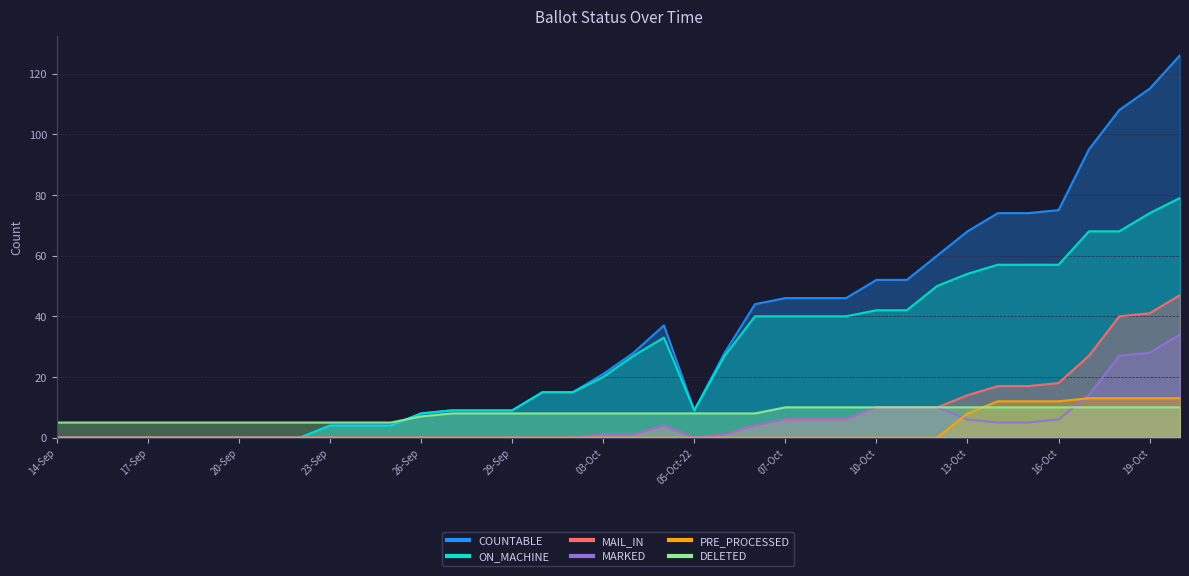

Reading left to right, extract all data points from this chart.

COUNTABLE: 14-Sep=0	15-Sep=0	16-Sep=0	17-Sep=0	18-Sep=0	19-Sep=0	20-Sep=0	21-Sep=0	22-Sep=0	23-Sep=4	24-Sep=4	25-Sep=4	26-Sep=8	27-Sep=9	28-Sep=9	29-Sep=9	30-Sep=15	02-Oct=15	03-Oct=21	04-Oct=28	05-Oct-14=37	05-Oct-22=9	06-Oct-06=28	06-Oct-14=44	07-Oct=46	08-Oct=46	09-Oct=46	10-Oct=52	11-Oct=52	12-Oct=60	13-Oct=68	14-Oct=74	15-Oct=74	16-Oct=75	17-Oct=95	18-Oct=108	19-Oct=115	20-Oct=126
ON_MACHINE: 14-Sep=0	15-Sep=0	16-Sep=0	17-Sep=0	18-Sep=0	19-Sep=0	20-Sep=0	21-Sep=0	22-Sep=0	23-Sep=4	24-Sep=4	25-Sep=4	26-Sep=8	27-Sep=9	28-Sep=9	29-Sep=9	30-Sep=15	02-Oct=15	03-Oct=20	04-Oct=27	05-Oct-14=33	05-Oct-22=9	06-Oct-06=27	06-Oct-14=40	07-Oct=40	08-Oct=40	09-Oct=40	10-Oct=42	11-Oct=42	12-Oct=50	13-Oct=54	14-Oct=57	15-Oct=57	16-Oct=57	17-Oct=68	18-Oct=68	19-Oct=74	20-Oct=79
MAIL_IN: 14-Sep=0	15-Sep=0	16-Sep=0	17-Sep=0	18-Sep=0	19-Sep=0	20-Sep=0	21-Sep=0	22-Sep=0	23-Sep=0	24-Sep=0	25-Sep=0	26-Sep=0	27-Sep=0	28-Sep=0	29-Sep=0	30-Sep=0	02-Oct=0	03-Oct=1	04-Oct=1	05-Oct-14=4	05-Oct-22=0	06-Oct-06=1	06-Oct-14=4	07-Oct=6	08-Oct=6	09-Oct=6	10-Oct=10	11-Oct=10	12-Oct=10	13-Oct=14	14-Oct=17	15-Oct=17	16-Oct=18	17-Oct=27	18-Oct=40	19-Oct=41	20-Oct=47
MARKED: 14-Sep=0	15-Sep=0	16-Sep=0	17-Sep=0	18-Sep=0	19-Sep=0	20-Sep=0	21-Sep=0	22-Sep=0	23-Sep=0	24-Sep=0	25-Sep=0	26-Sep=0	27-Sep=0	28-Sep=0	29-Sep=0	30-Sep=0	02-Oct=0	03-Oct=1	04-Oct=1	05-Oct-14=4	05-Oct-22=0	06-Oct-06=1	06-Oct-14=4	07-Oct=6	08-Oct=6	09-Oct=6	10-Oct=10	11-Oct=10	12-Oct=10	13-Oct=6	14-Oct=5	15-Oct=5	16-Oct=6	17-Oct=14	18-Oct=27	19-Oct=28	20-Oct=34
PRE_PROCESSED: 14-Sep=0	15-Sep=0	16-Sep=0	17-Sep=0	18-Sep=0	19-Sep=0	20-Sep=0	21-Sep=0	22-Sep=0	23-Sep=0	24-Sep=0	25-Sep=0	26-Sep=0	27-Sep=0	28-Sep=0	29-Sep=0	30-Sep=0	02-Oct=0	03-Oct=0	04-Oct=0	05-Oct-14=0	05-Oct-22=0	06-Oct-06=0	06-Oct-14=0	07-Oct=0	08-Oct=0	09-Oct=0	10-Oct=0	11-Oct=0	12-Oct=0	13-Oct=8	14-Oct=12	15-Oct=12	16-Oct=12	17-Oct=13	18-Oct=13	19-Oct=13	20-Oct=13
DELETED: 14-Sep=5	15-Sep=5	16-Sep=5	17-Sep=5	18-Sep=5	19-Sep=5	20-Sep=5	21-Sep=5	22-Sep=5	23-Sep=5	24-Sep=5	25-Sep=5	26-Sep=7	27-Sep=8	28-Sep=8	29-Sep=8	30-Sep=8	02-Oct=8	03-Oct=8	04-Oct=8	05-Oct-14=8	05-Oct-22=8	06-Oct-06=8	06-Oct-14=8	07-Oct=10	08-Oct=10	09-Oct=10	10-Oct=10	11-Oct=10	12-Oct=10	13-Oct=10	14-Oct=10	15-Oct=10	16-Oct=10	17-Oct=10	18-Oct=10	19-Oct=10	20-Oct=10